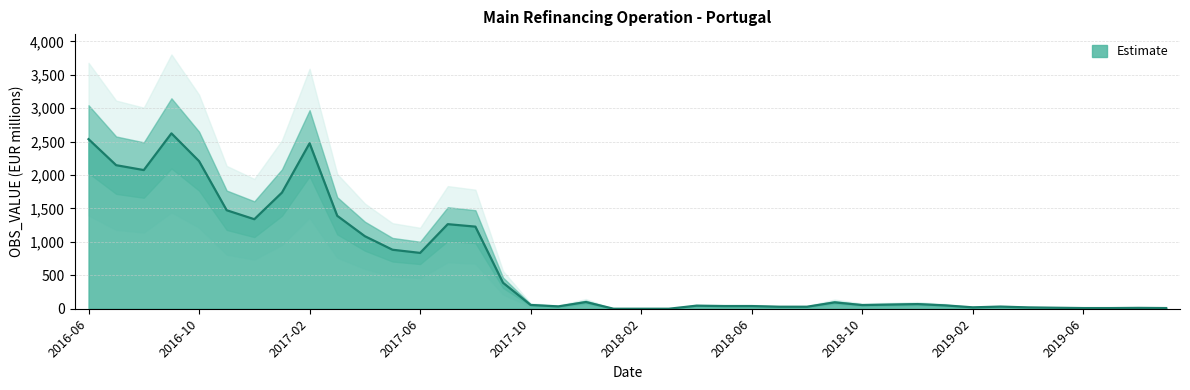

Which label corresponds to the largest value in the chart?

2016-09